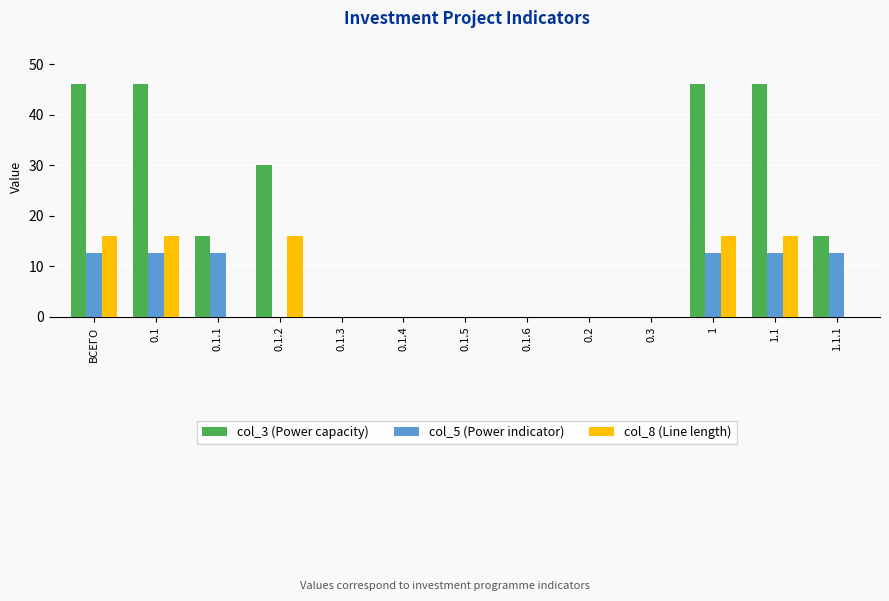

Which series has the largest range (max minus min)?

col_3 (Power capacity)